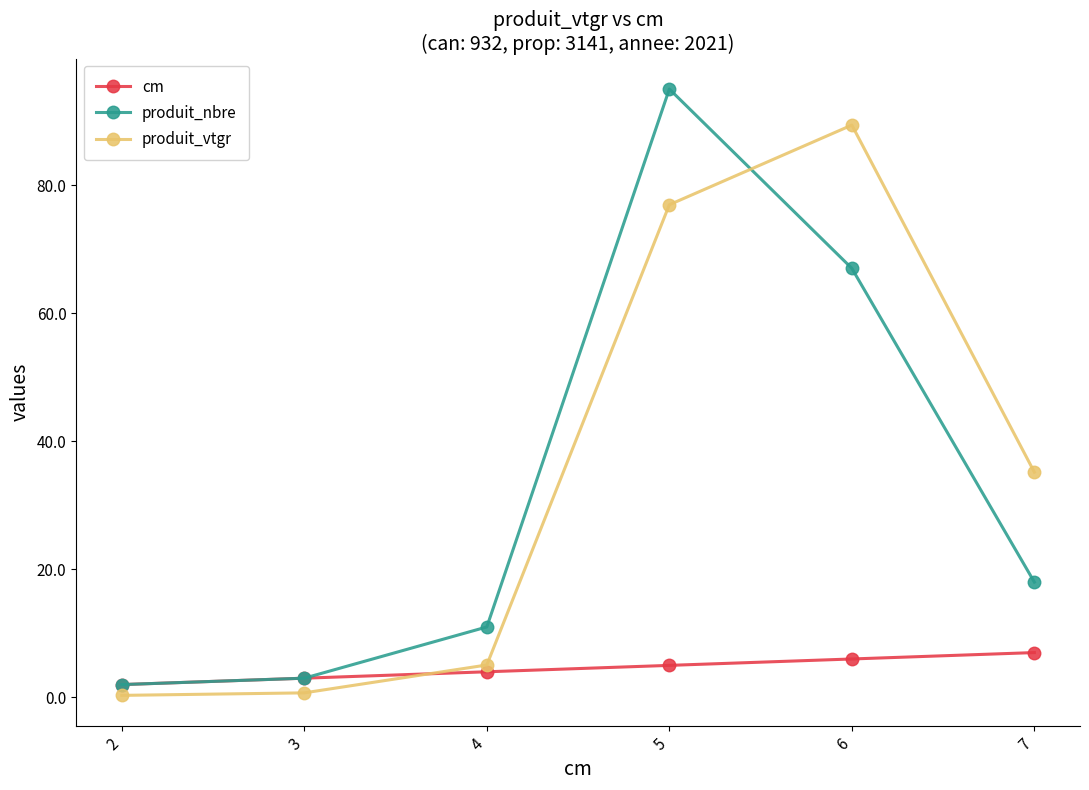

What is the minimum value shown in the chart?

0.3